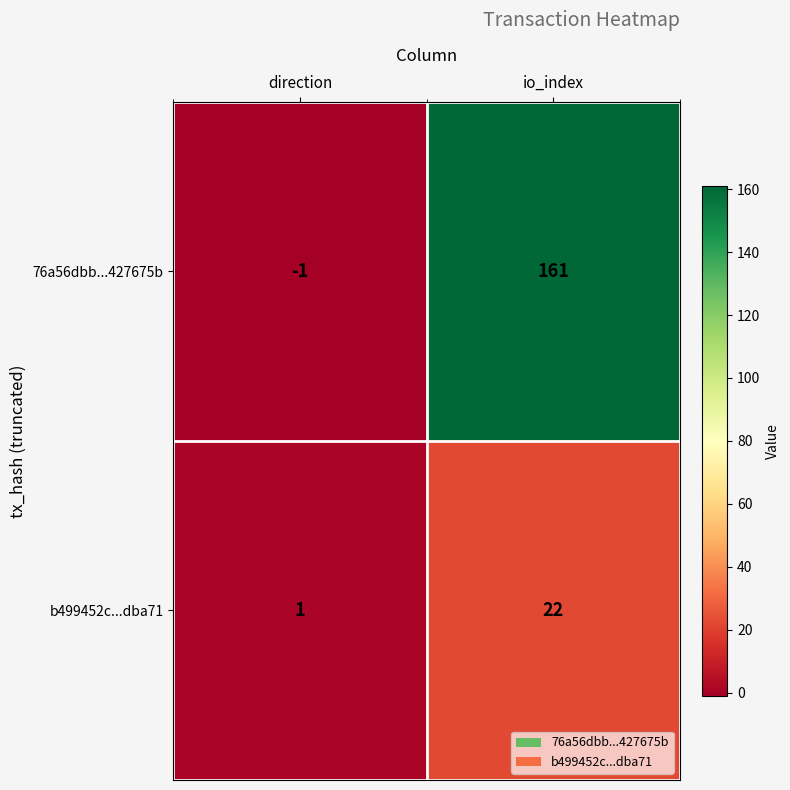

Reading left to right, list all the values displayed in this chart.

76a56dbb...427675b: -1	161
b499452c...dba71: 1	22